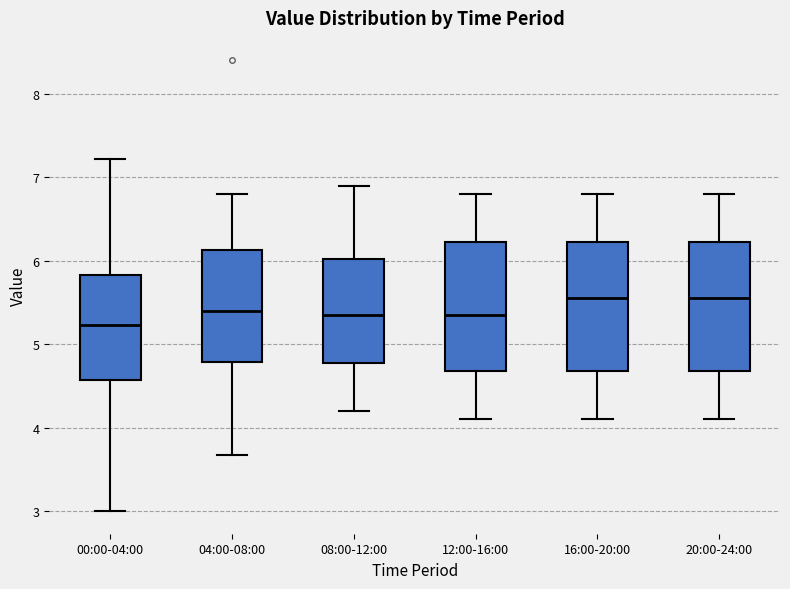

Reading left to right, transcribe this box plot: for each box, give where its median line is, the range the box spans, and where its two whiskers end, as read against the y-axis. The values are not printed on the chart, so give them approximately, as read against the axis.

00:00-04:00: median 5.2, box 4.6 to 5.8, whiskers 3.0 to 7.2
04:00-08:00: median 5.4, box 4.8 to 6.1, whiskers 3.7 to 6.8
08:00-12:00: median 5.4, box 4.8 to 6.0, whiskers 4.2 to 6.9
12:00-16:00: median 5.4, box 4.7 to 6.2, whiskers 4.1 to 6.8
16:00-20:00: median 5.6, box 4.7 to 6.2, whiskers 4.1 to 6.8
20:00-24:00: median 5.6, box 4.7 to 6.2, whiskers 4.1 to 6.8